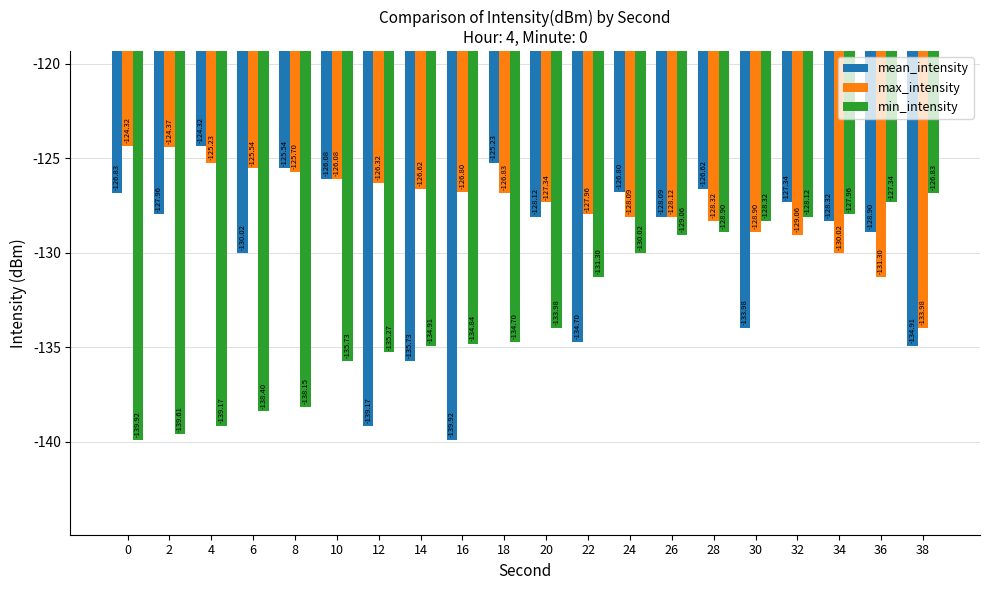

What value does the max_intensity series have at 20?

-127.3